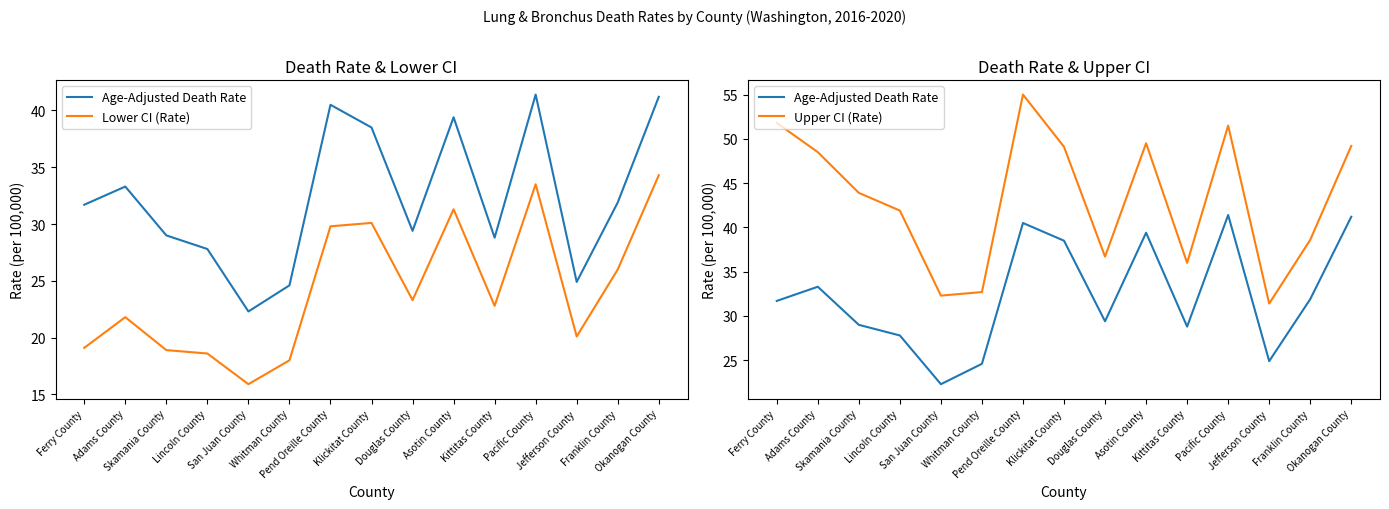

Reading right to left, transcribe all the data shown in this chart.

Age-Adjusted Death Rate: Okanogan County=41.2	Franklin County=31.9	Jefferson County=24.9	Pacific County=41.4	Kittitas County=28.8	Asotin County=39.4	Douglas County=29.4	Klickitat County=38.5	Pend Oreille County=40.5	Whitman County=24.6	San Juan County=22.3	Lincoln County=27.8	Skamania County=29.0	Adams County=33.3	Ferry County=31.7
Lower CI (Rate): Okanogan County=34.3	Franklin County=26.0	Jefferson County=20.1	Pacific County=33.5	Kittitas County=22.8	Asotin County=31.3	Douglas County=23.3	Klickitat County=30.1	Pend Oreille County=29.8	Whitman County=18.0	San Juan County=15.9	Lincoln County=18.6	Skamania County=18.9	Adams County=21.8	Ferry County=19.1
Upper CI (Rate): Okanogan County=49.2	Franklin County=38.6	Jefferson County=31.4	Pacific County=51.5	Kittitas County=36.0	Asotin County=49.5	Douglas County=36.7	Klickitat County=49.1	Pend Oreille County=55.0	Whitman County=32.7	San Juan County=32.3	Lincoln County=41.9	Skamania County=43.9	Adams County=48.5	Ferry County=51.8